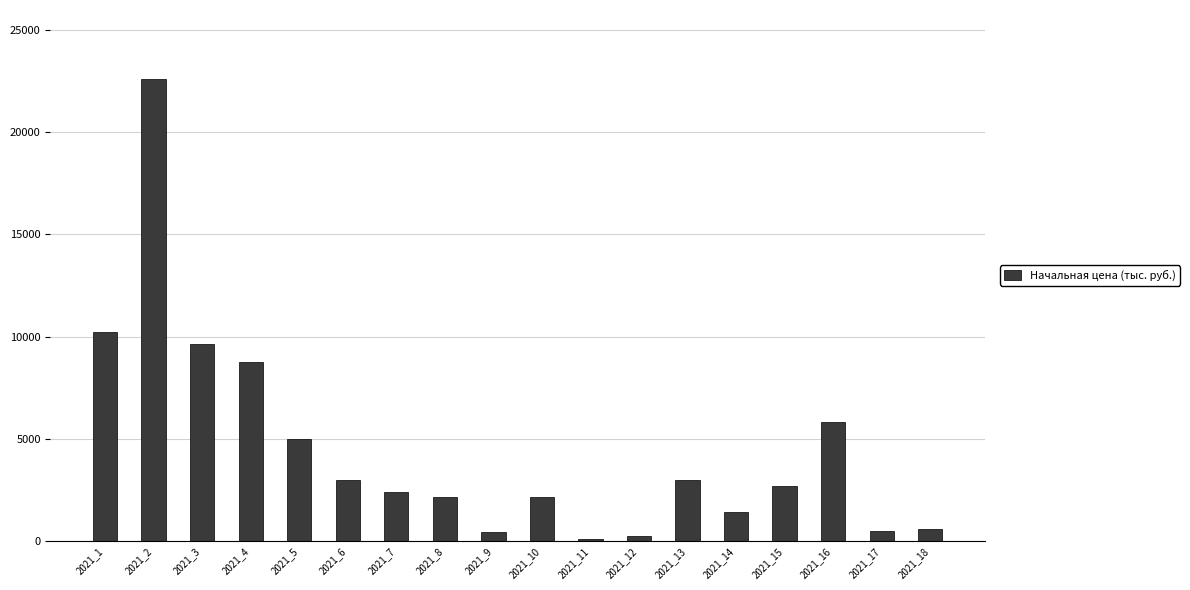

What is the value of the 12th bar from the left?

245.0